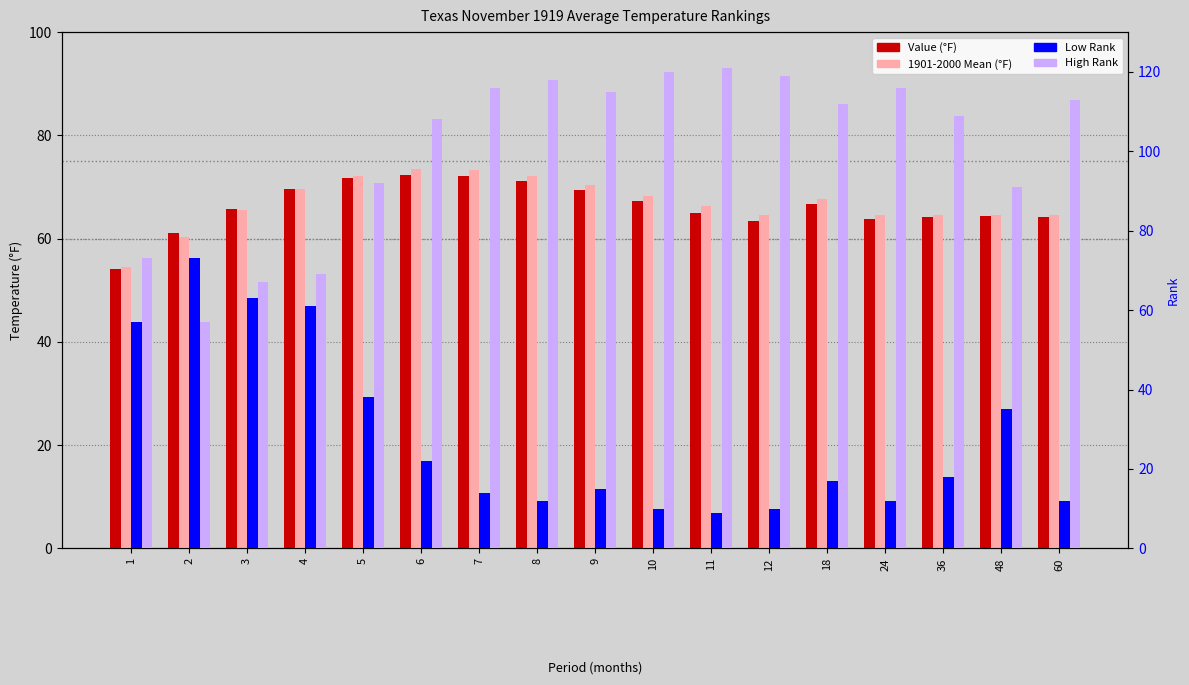

What is the lowest value of the Value series?

54.1